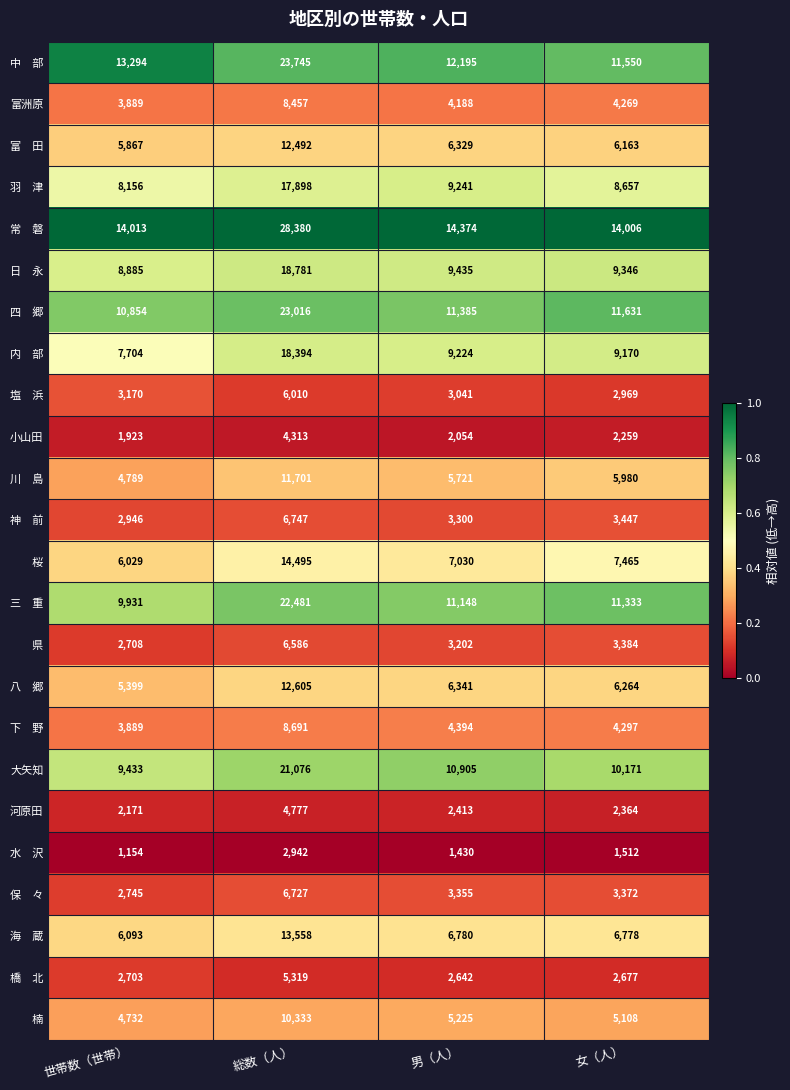

At how many categories does at least one series exceed 3486?

4